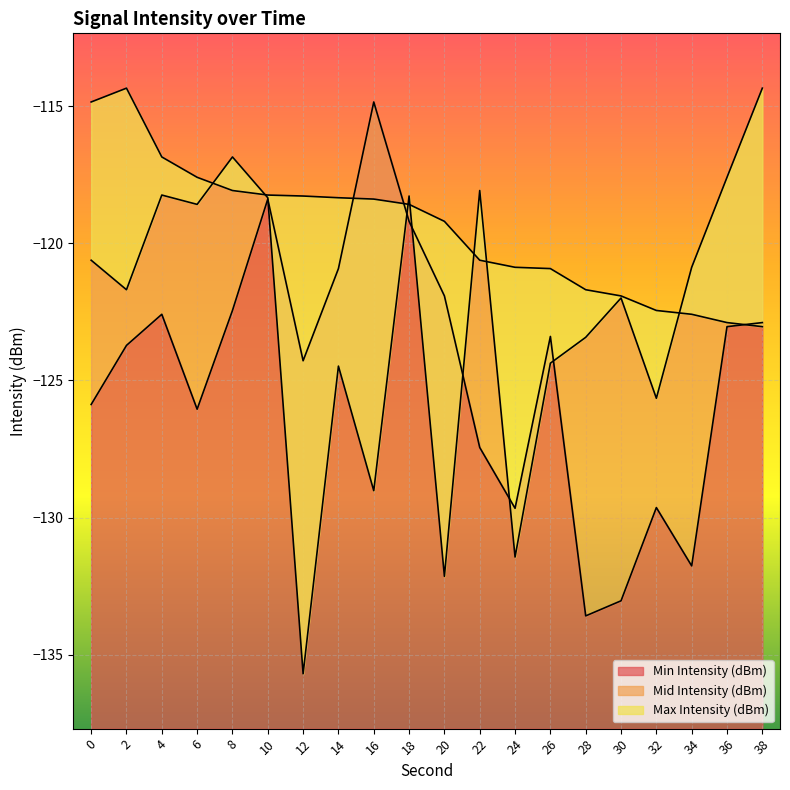

Which series has the largest range (max minus min)?

Mid Intensity (dBm)